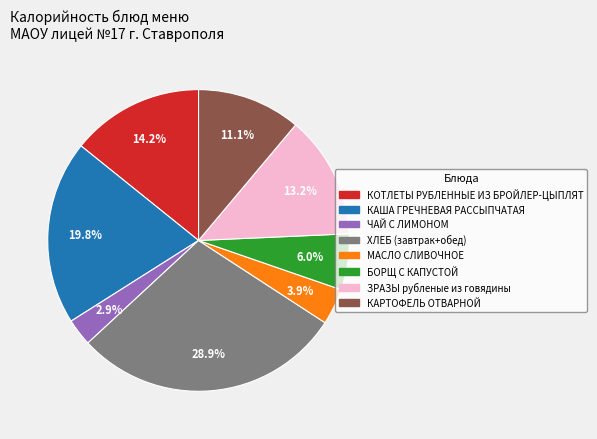

How many slices are in this pie chart?

8